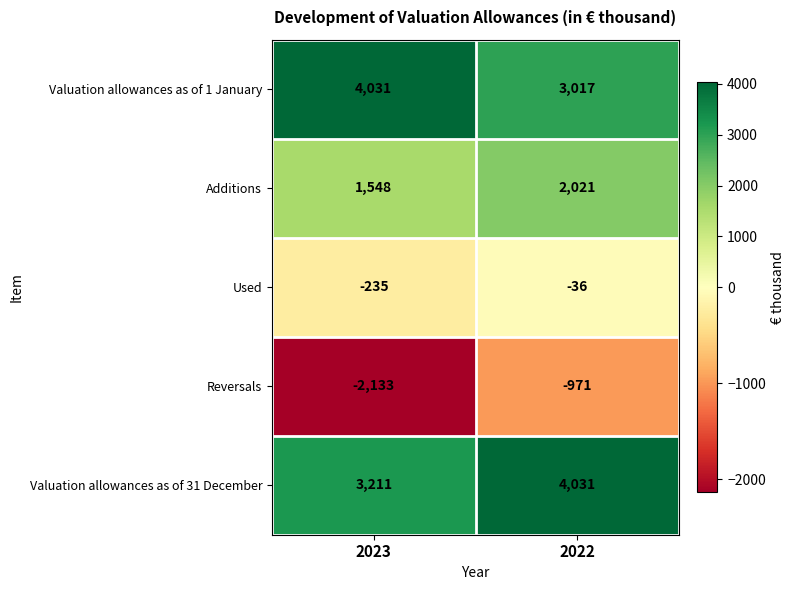

Rank the series at 2022 from highest to lowest value.

Valuation allowances as of 31 December, Valuation allowances as of 1 January, Additions, Used, Reversals